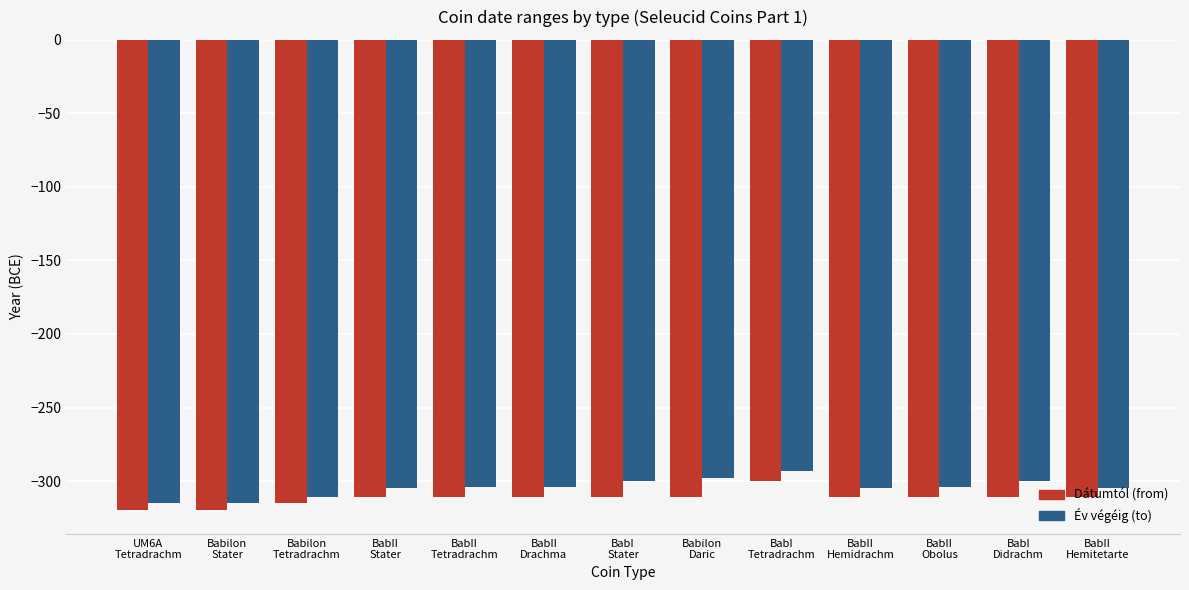

What is the minimum value shown in the chart?

-320